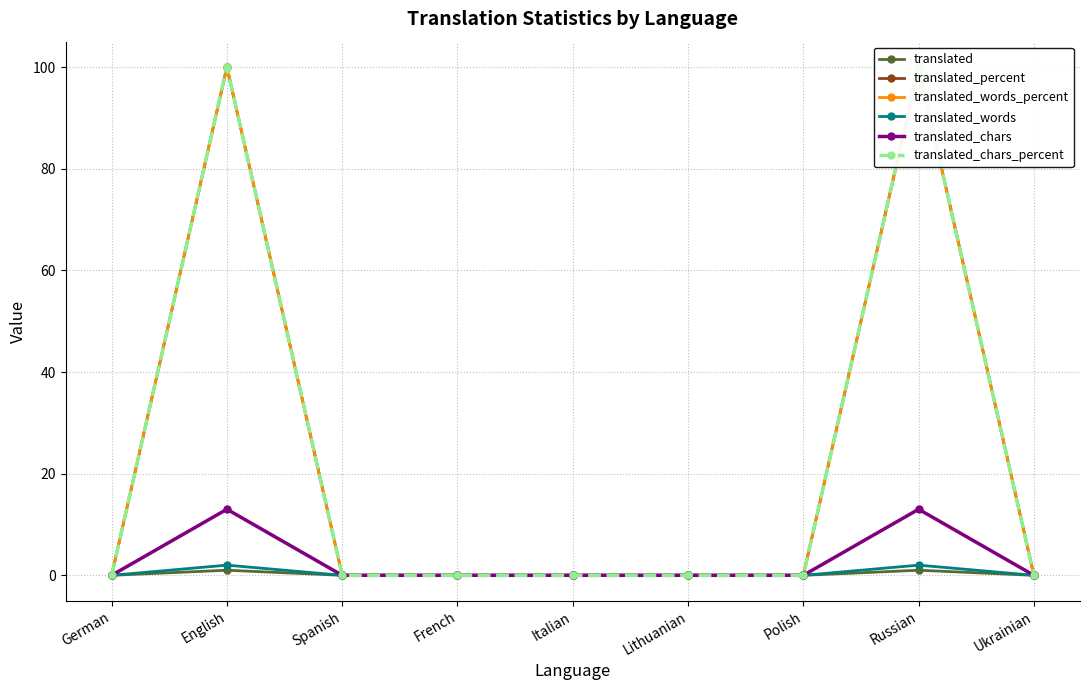

What is the total value across all series at Russian?

316